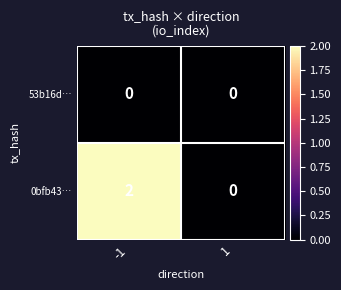

What is the total value across all series at -1?

2